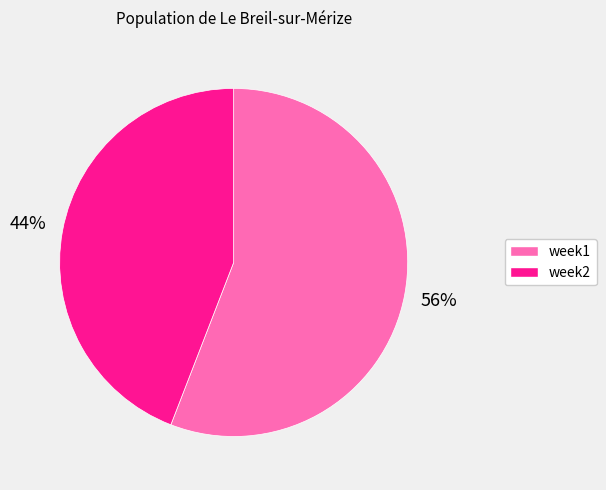

Combined, do week2 and week1 account for over 50%?

Yes